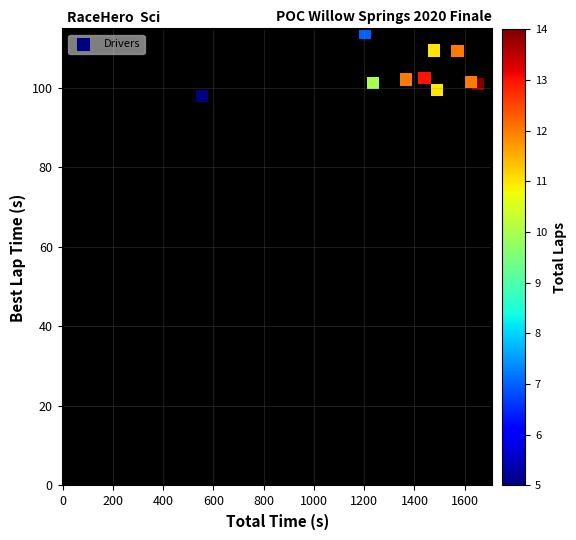

What is the average Y value?

103.8